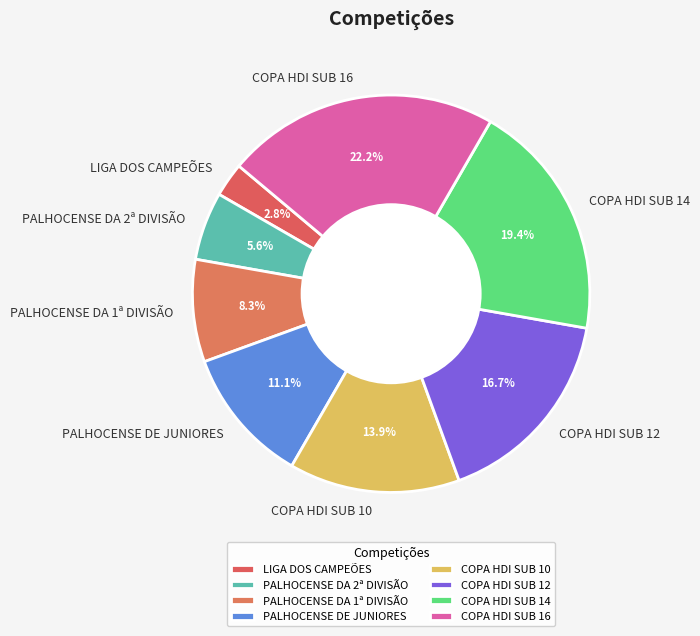

To the nearest percent, what portion does PALHOCENSE DA 1ª DIVISÃO represent?

8%